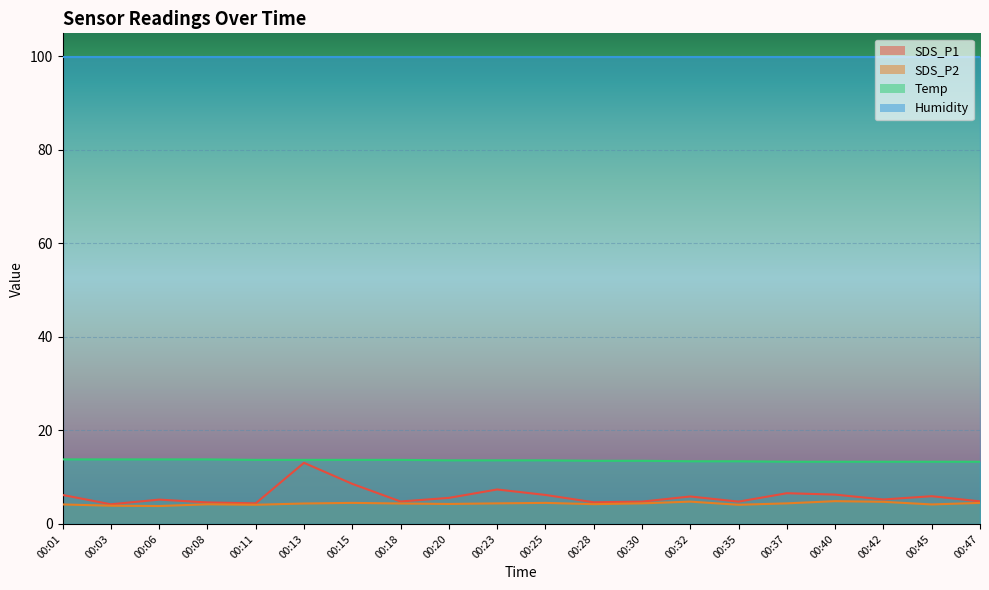

At how many categories does at least one series exceed 9?

20